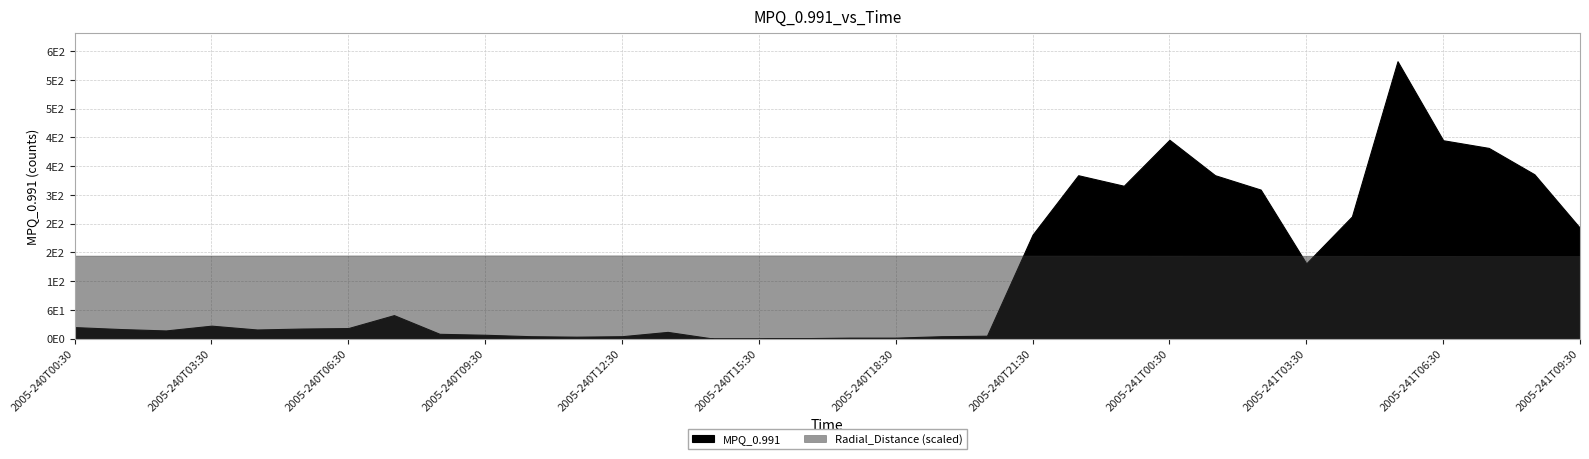

At how many categories does at least one series exceed 24?

34